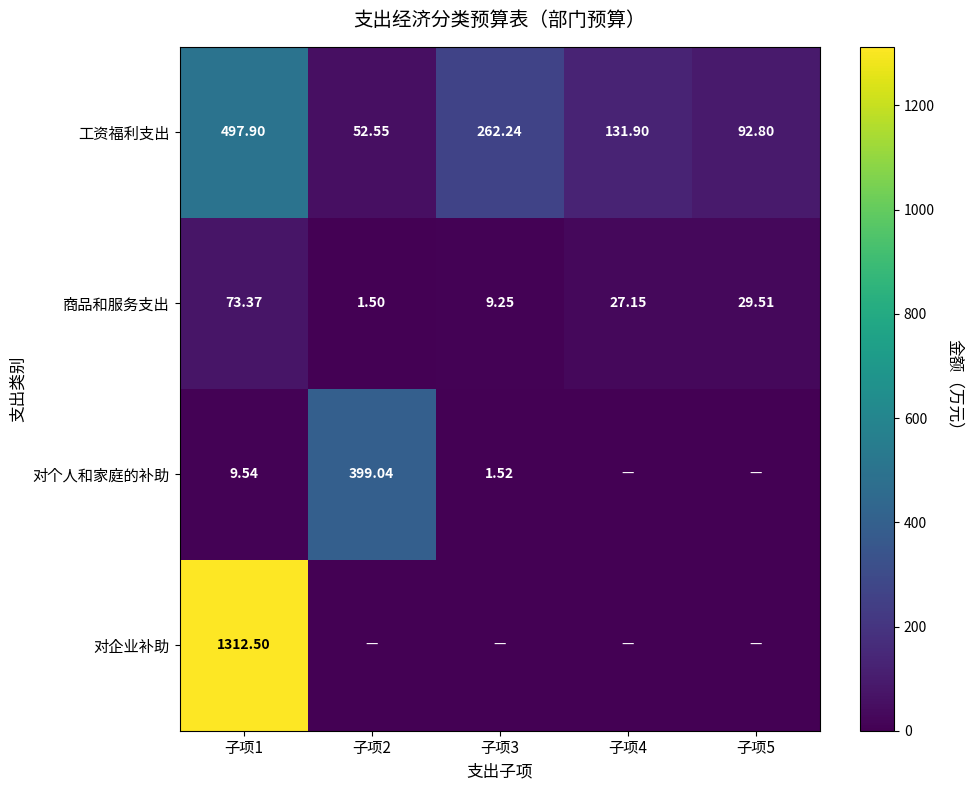

What is the maximum value shown in the chart?

1312.5